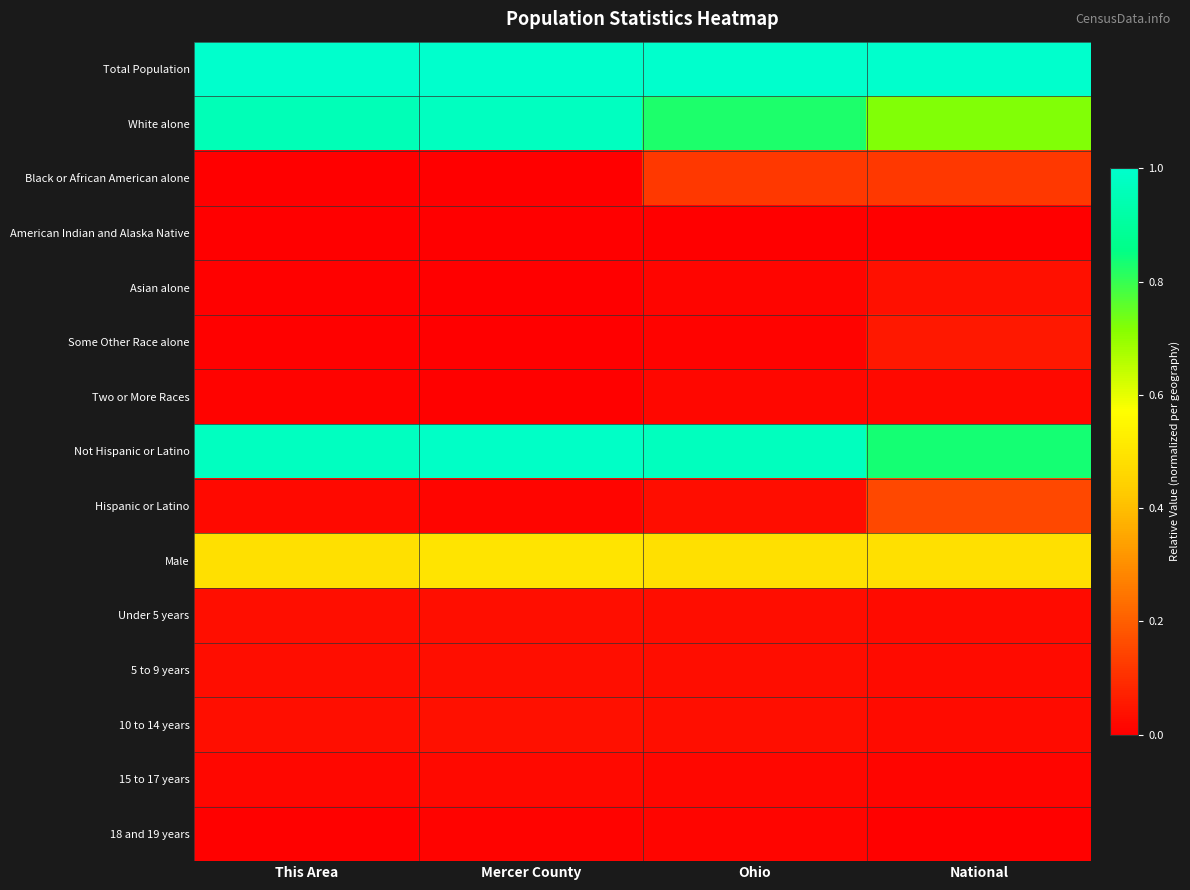

Rank the series at National from highest to lowest value.

Total Population, Not Hispanic or Latino, White alone, Male, Hispanic or Latino, Black or African American alone, Some Other Race alone, Asian alone, 10 to 14 years, 5 to 9 years, Under 5 years, Two or More Races, 15 to 17 years, 18 and 19 years, American Indian and Alaska Native